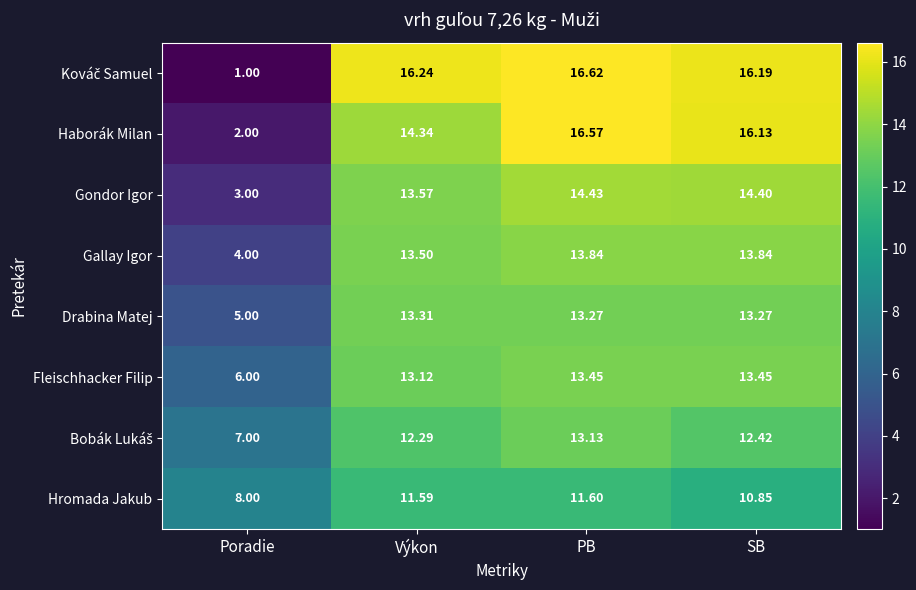

At how many categories does at least one series exceed 3?

4